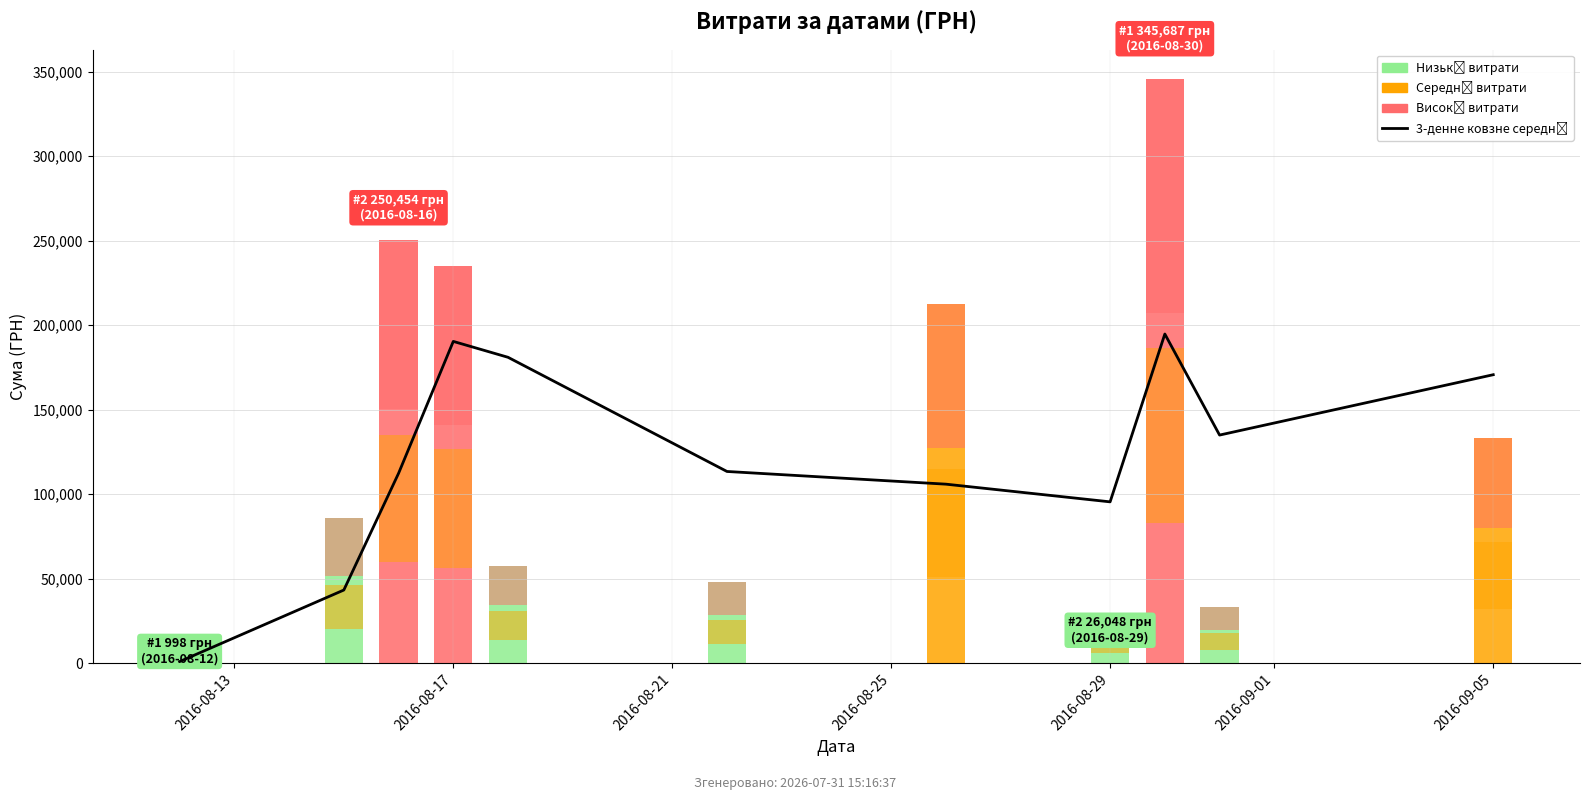

What is the total value across all series at 2016-08-17?

128974.1